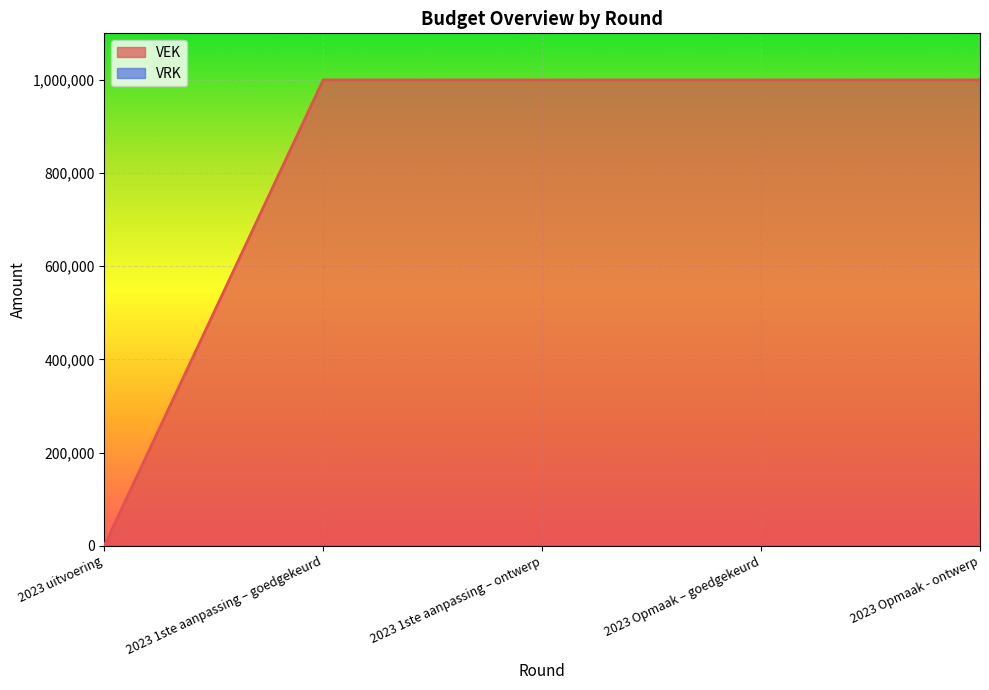

List the labels in order of value, smallest first.

2023 uitvoering, 2023 1ste aanpassing – goedgekeurd, 2023 1ste aanpassing – ontwerp, 2023 Opmaak – goedgekeurd, 2023 Opmaak - ontwerp